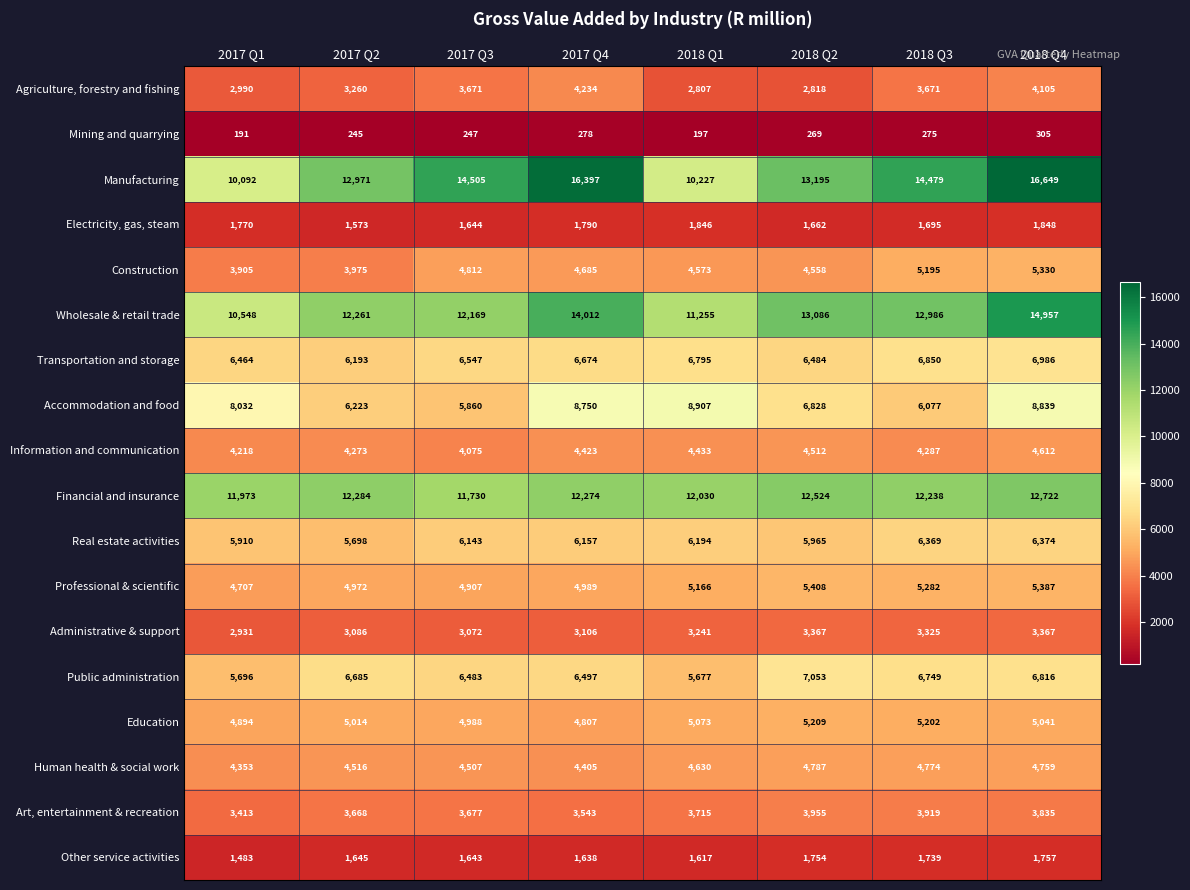

Rank the series at 2017 Q4 from highest to lowest value.

Manufacturing, Wholesale & retail trade, Financial and insurance, Accommodation and food, Transportation and storage, Public administration, Real estate activities, Professional & scientific, Education, Construction, Information and communication, Human health & social work, Agriculture, forestry and fishing, Art, entertainment & recreation, Administrative & support, Electricity, gas, steam, Other service activities, Mining and quarrying